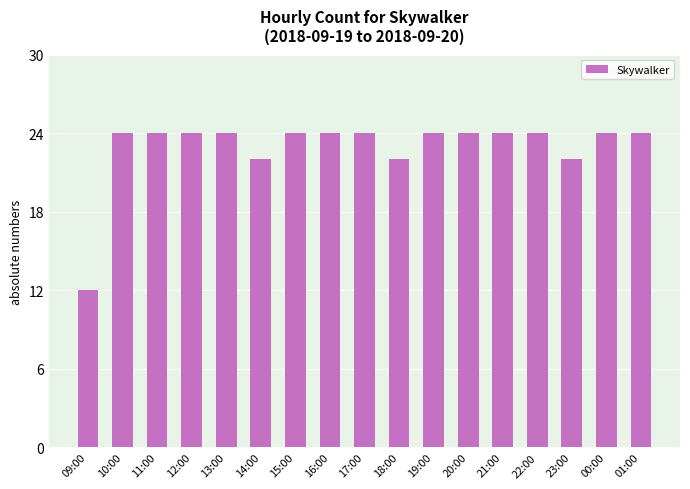

What is the greatest value displayed?

24